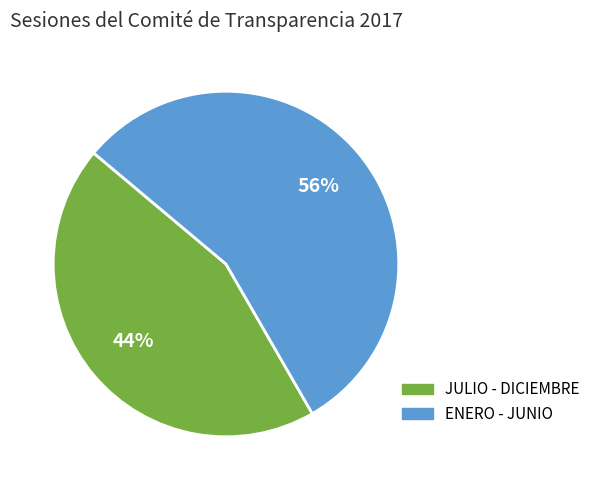

What percentage is the JULIO - DICIEMBRE slice, to the nearest percent?

44%